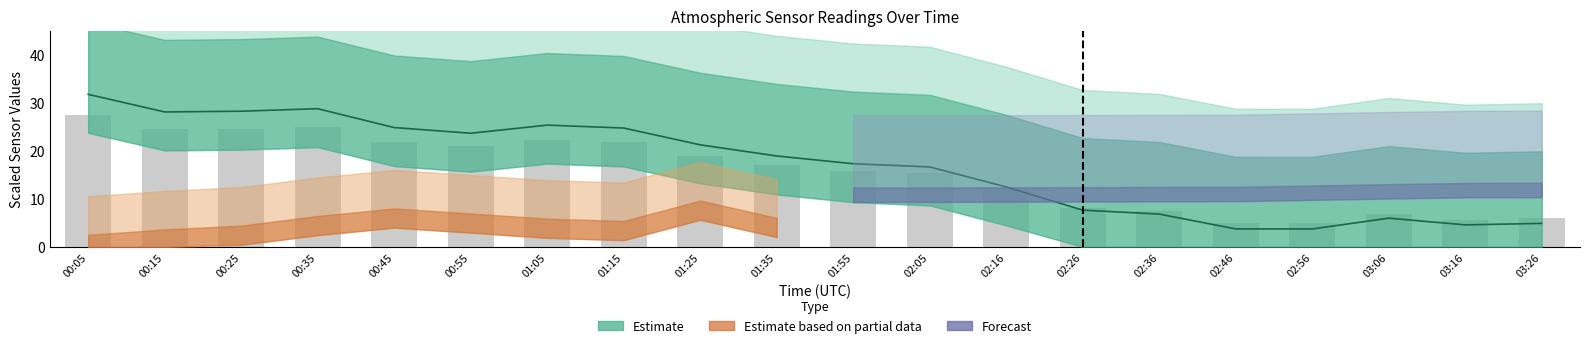

Reading left to right, what are all the values shown in this chart?

pressure: 31.7	28.1	28.2	28.8	24.8	23.6	25.3	24.7	21.2	18.9	17.3	16.6	12.5	7.6	6.8	3.7	3.7	6.0	4.6	4.9
pressure_upper: 27.4	24.5	24.6	25.0	21.9	20.9	22.3	21.8	19.0	17.1	15.8	15.3	12.0	8.1	7.5	5.0	5.0	6.8	5.7	5.9